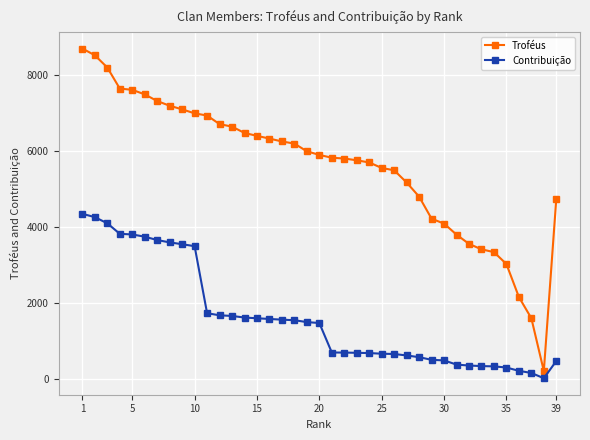

What is the maximum value shown in the chart?

8707